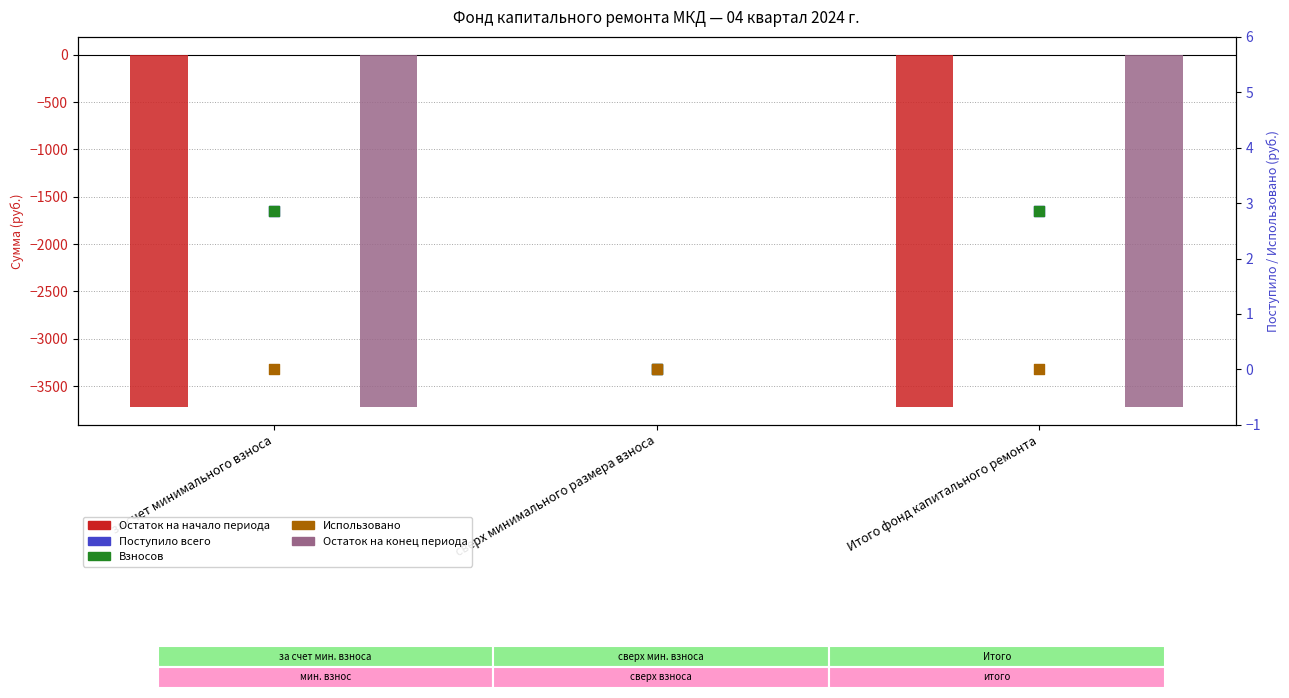

What is the total value across all series at Итого фонд капитального ремонта?

-7433.4